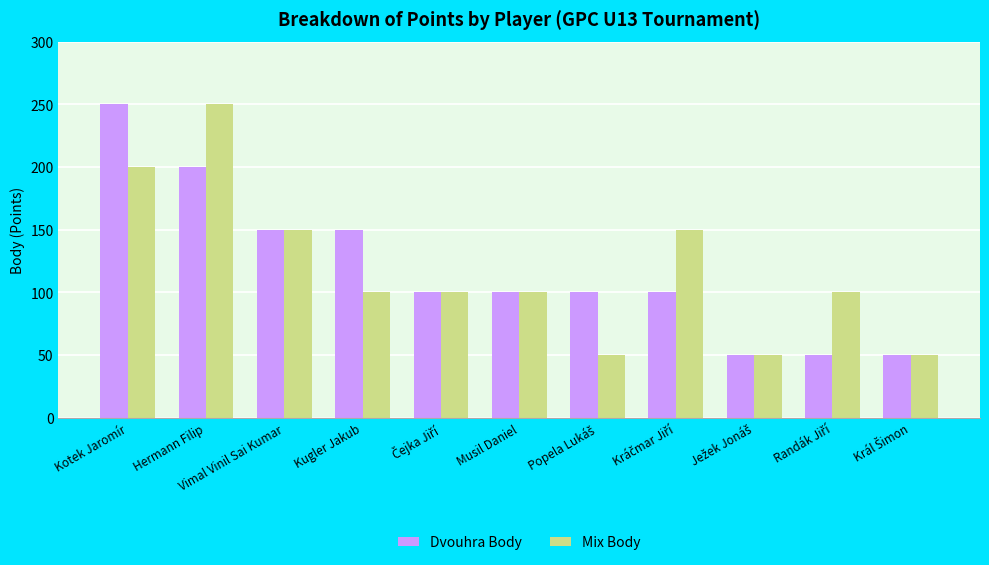

What is the maximum value shown in the chart?

250